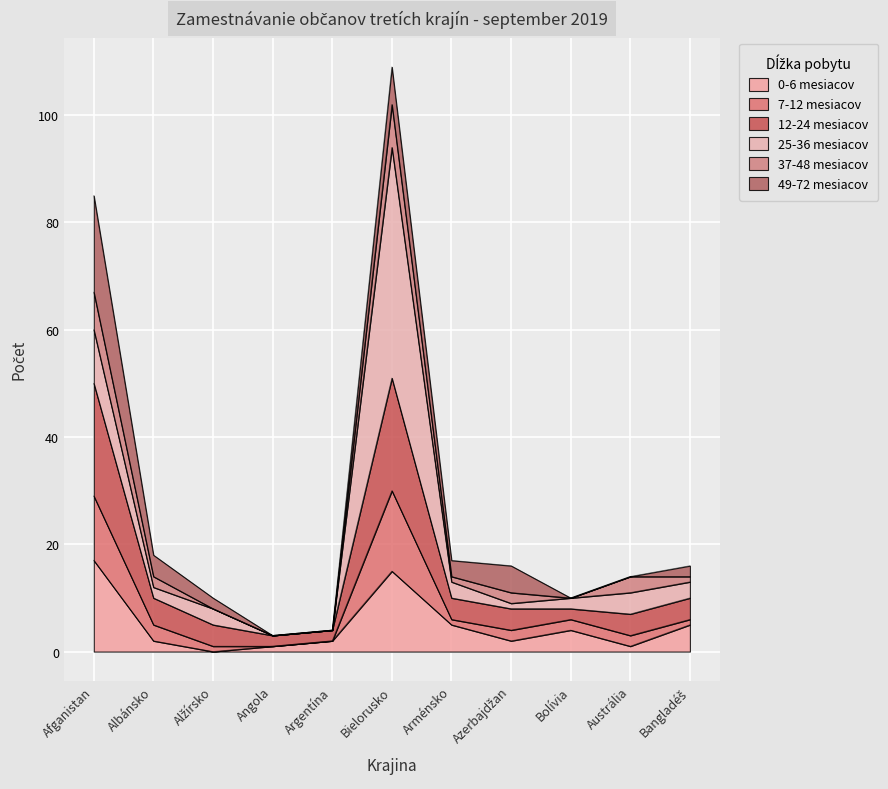

True or false: 0-6 mesiacov has more than 0 interior local peaks.

True